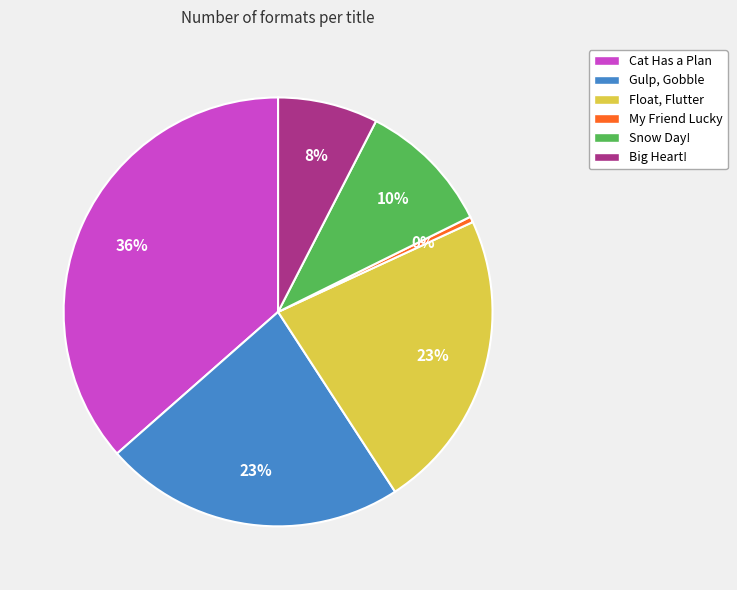

To the nearest percent, what portion does Snow Day! represent?

10%